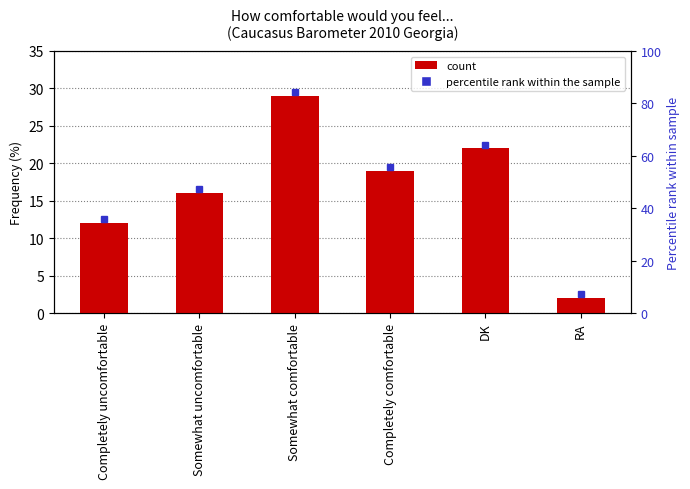

What is the change in value from Completely uncomfortable to Somewhat uncomfortable?

+4